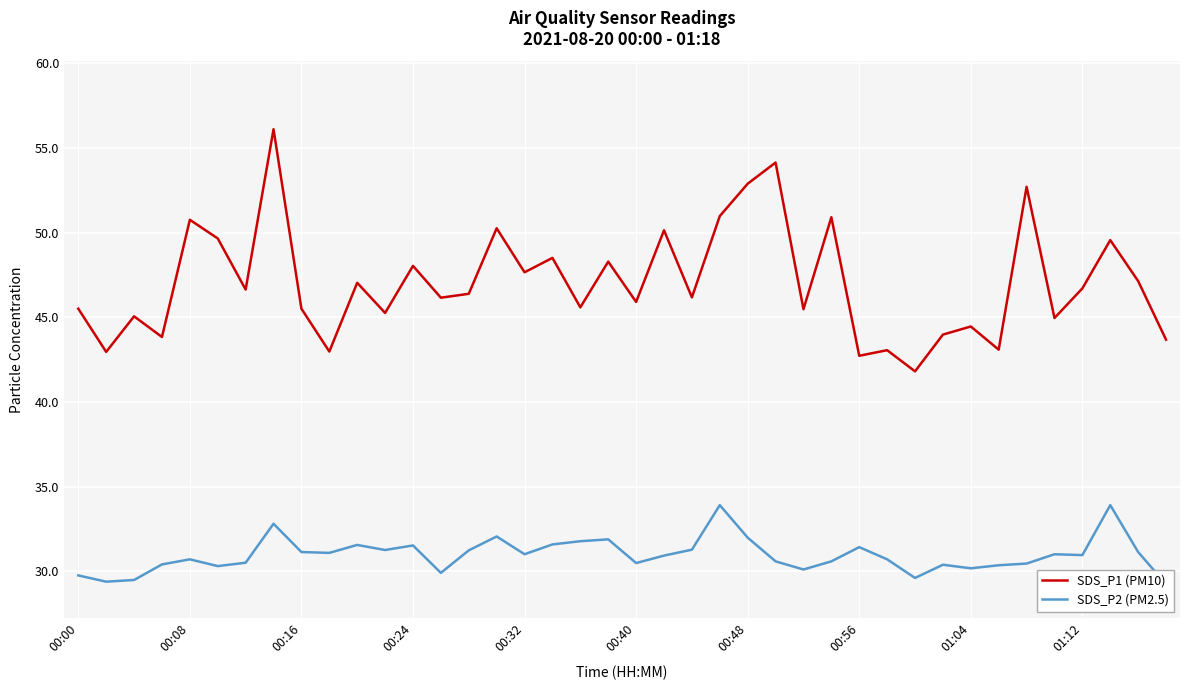

What are all the series names shown in the legend?

SDS_P1 (PM10), SDS_P2 (PM2.5)